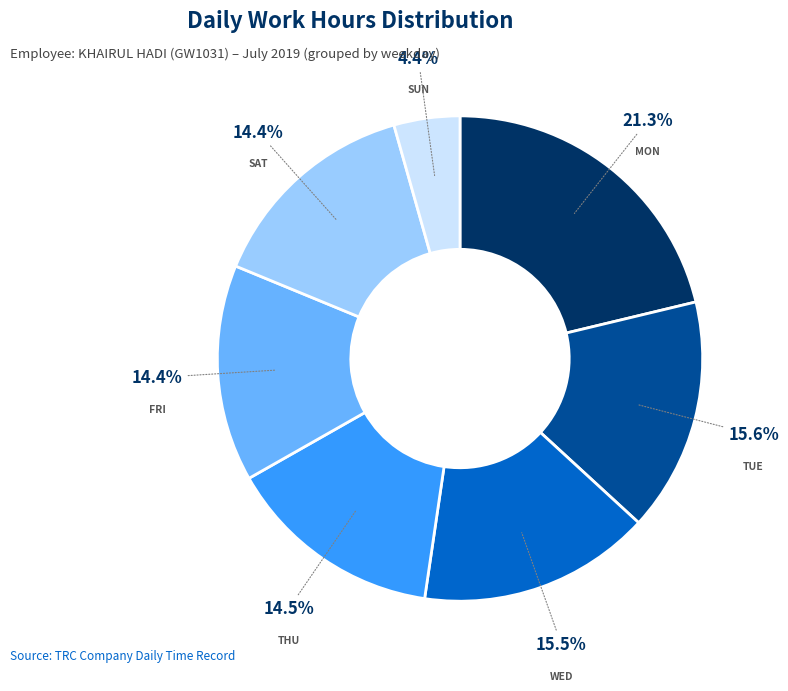

Is there a majority slice in this chart?

No